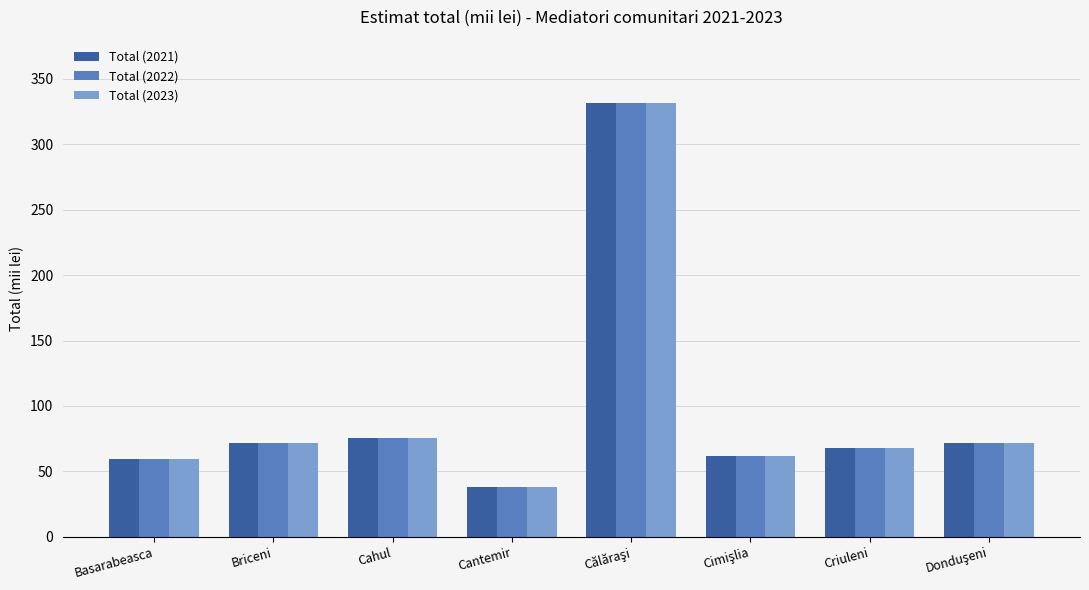

Is it true that Total (2023) equals 49.3 at Cantemir?

False